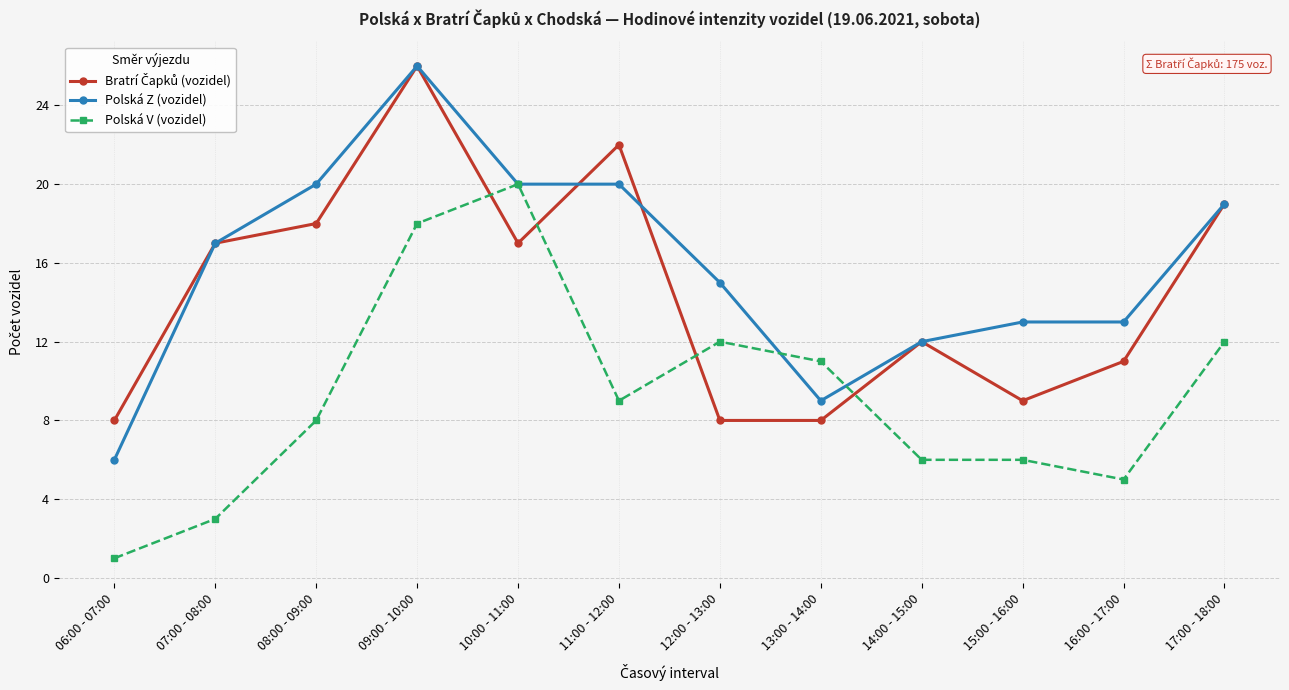

What is the difference between the second highest and minimum values in the Polská V (vozidel) series?

17